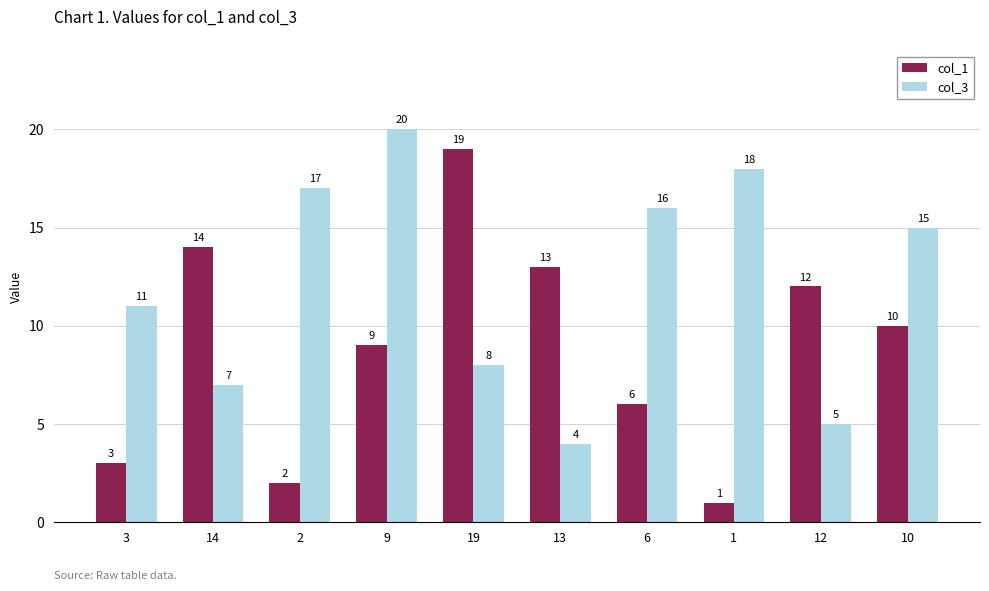

Is it true that col_3 equals 5 at 12?

True